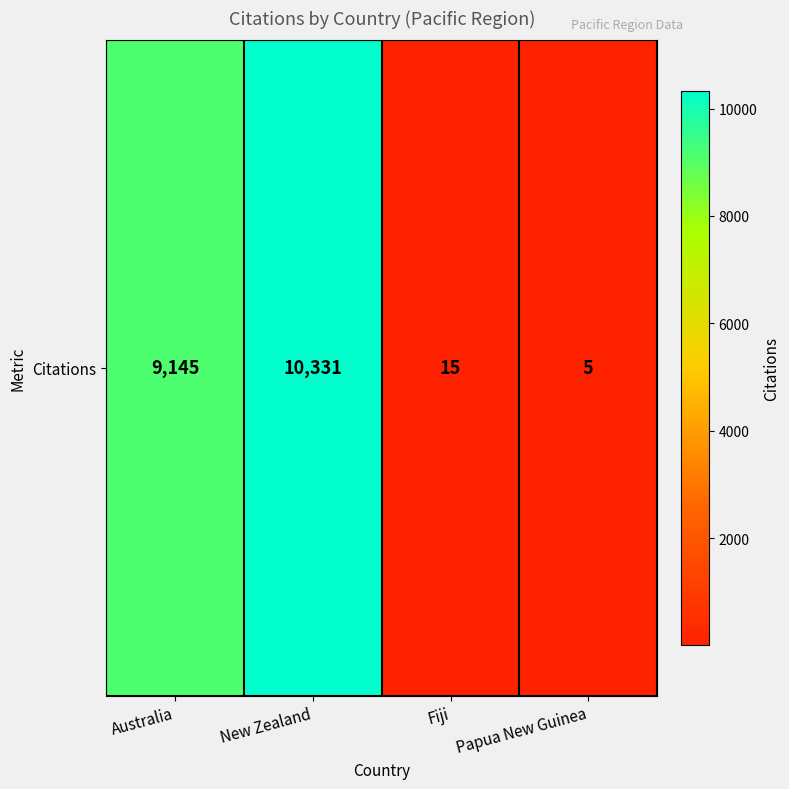

The chart shows a value of 10331 at New Zealand. True or false?

True